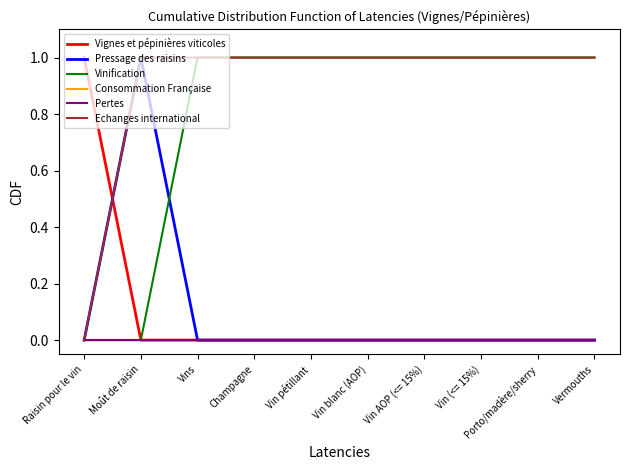

What position from the left is Raisin pour le vin?

1